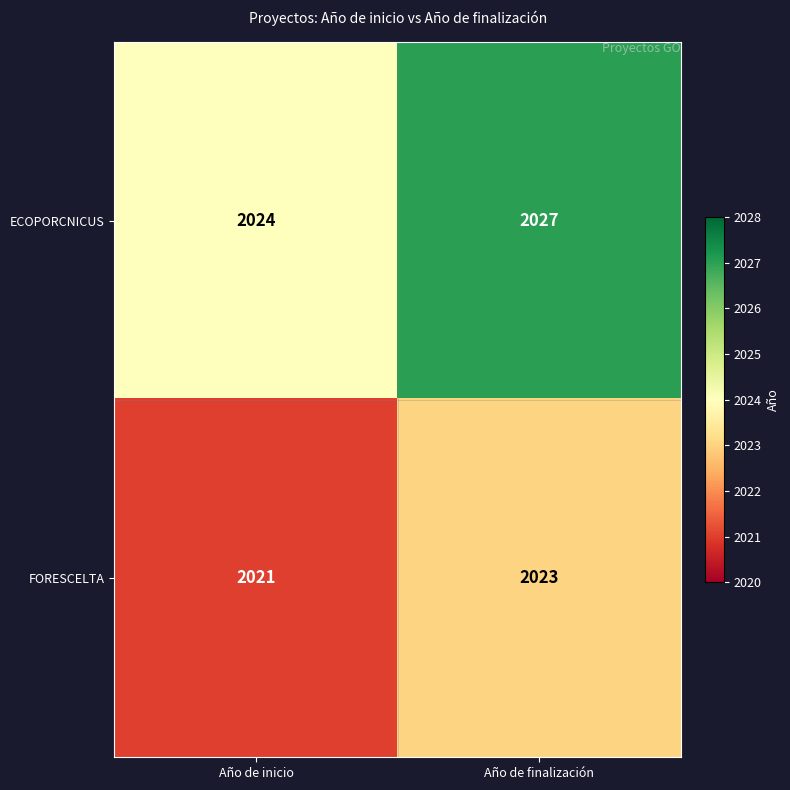

Reading left to right, what are all the values shown in this chart?

ECOPORCNICUS: 2024	2027
FORESCELTA: 2021	2023